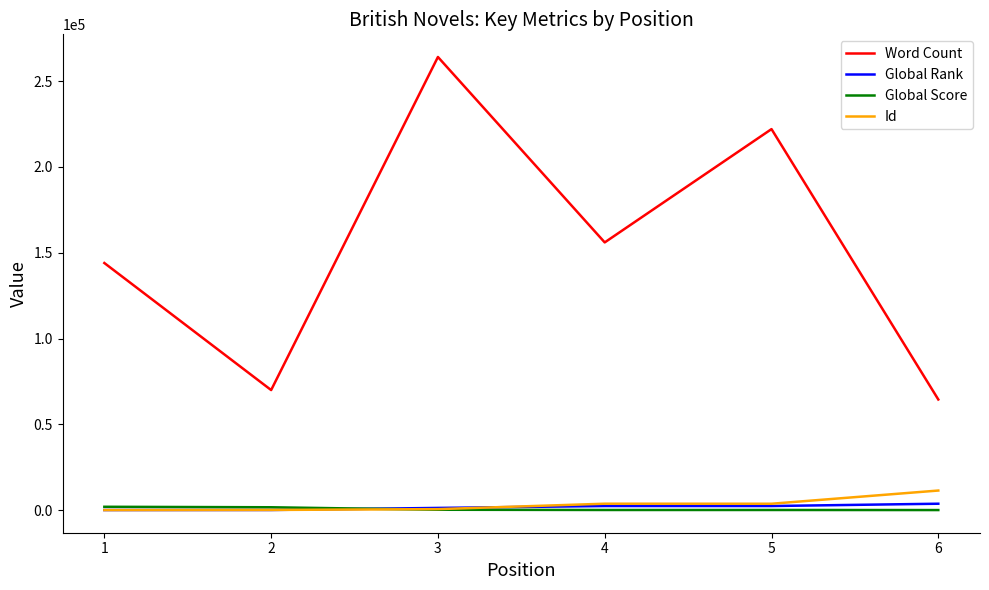

What are all the series names shown in the legend?

Word Count, Global Rank, Global Score, Id